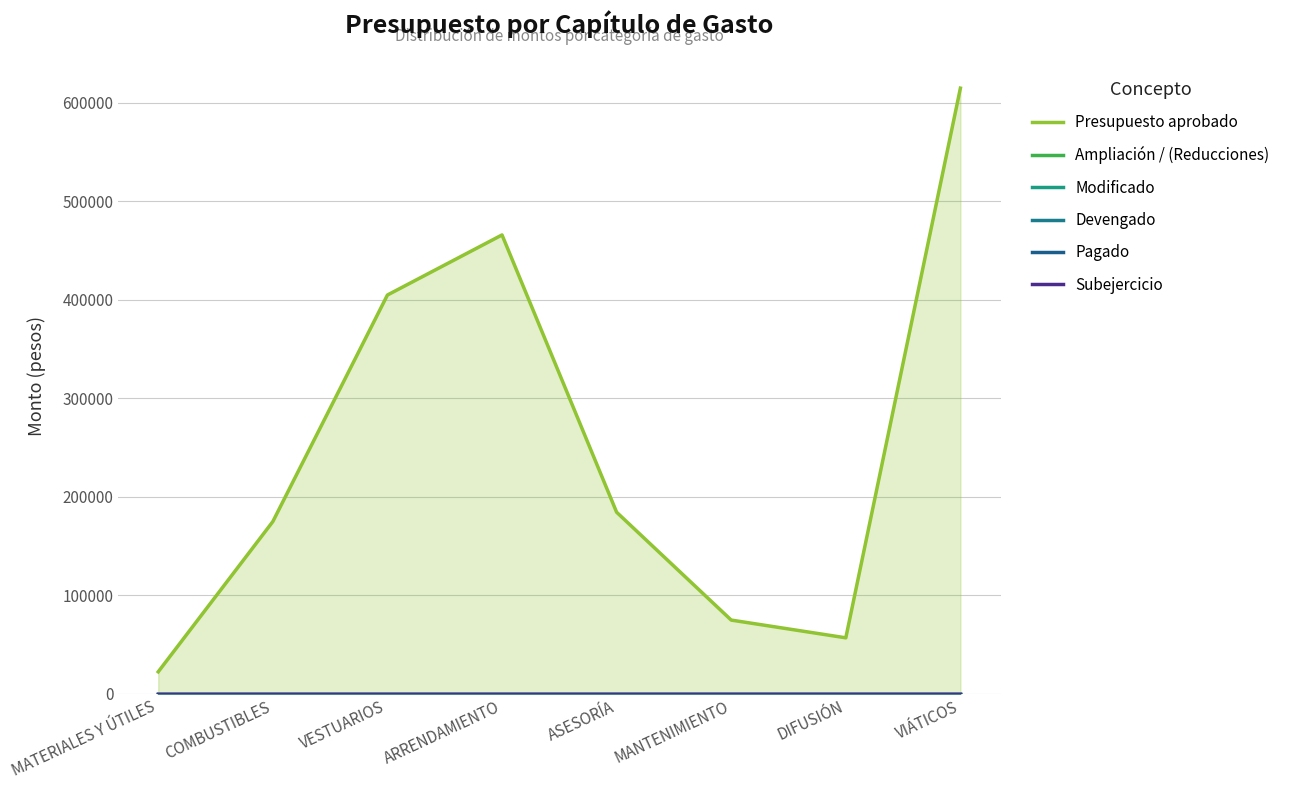

At which category does the chart reach its peak across all series?

VIÁTICOS